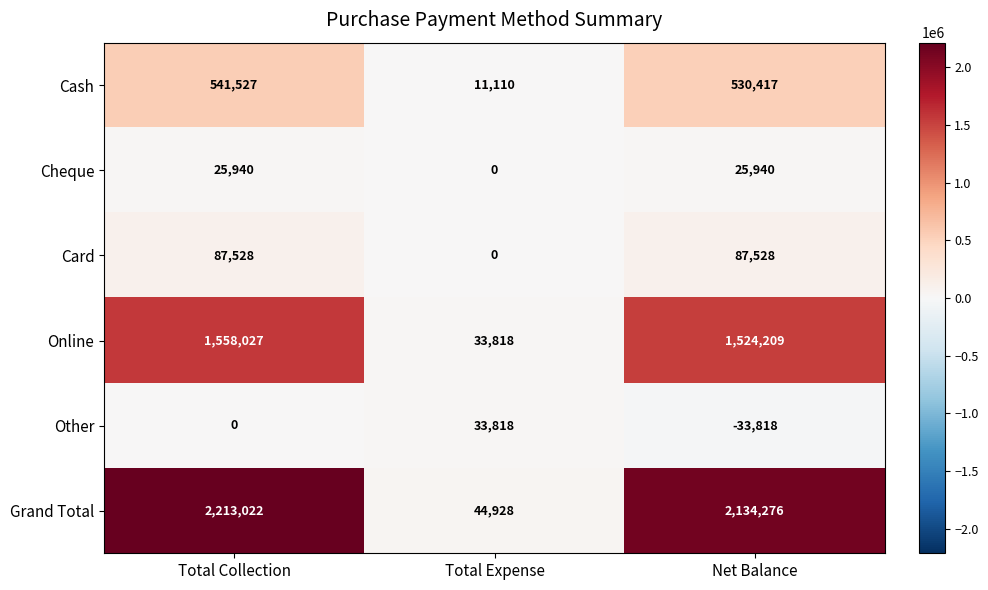

Between Total Expense and Net Balance, which series saw the biggest shift?

Grand Total